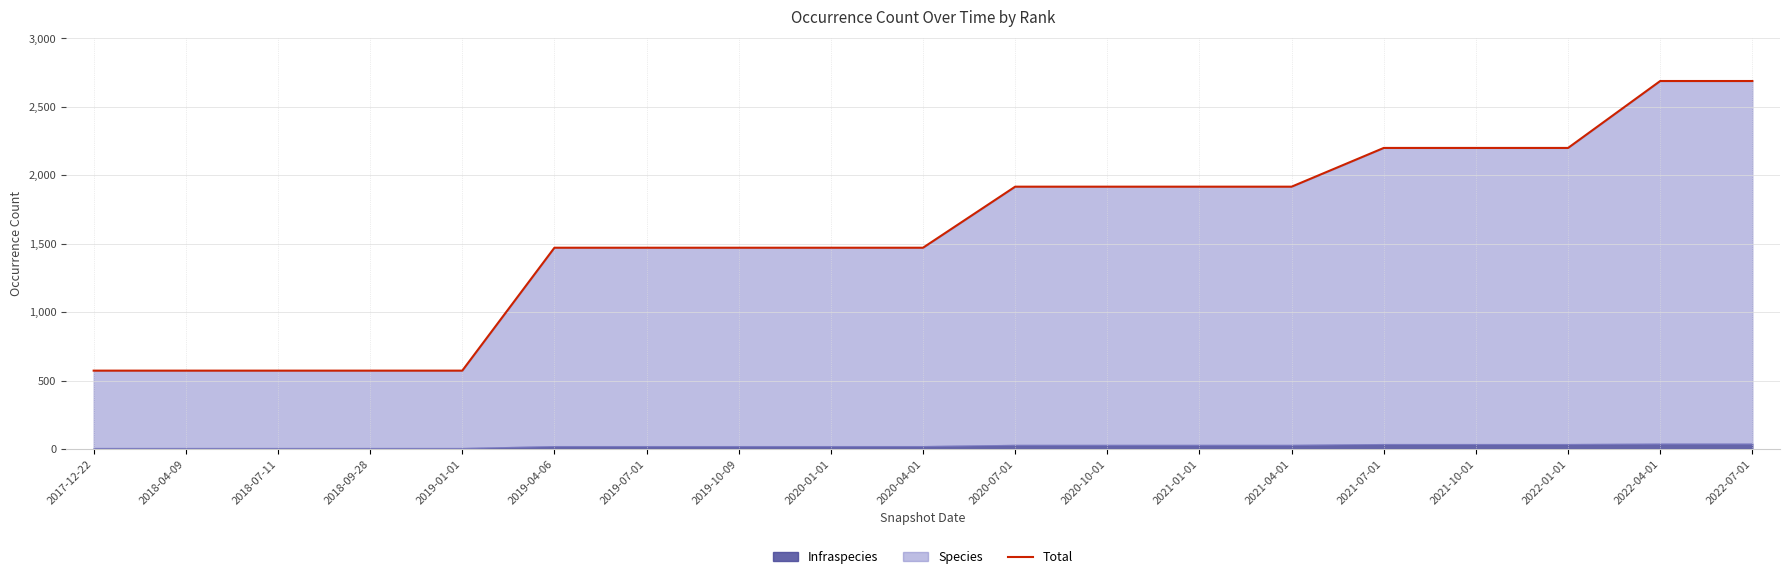

Which category has the highest value across all series?

2022-04-01